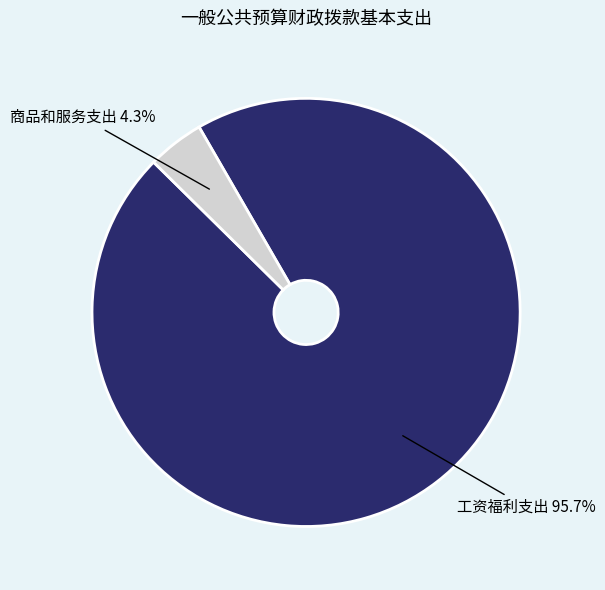

Count the number of slices in the pie.

2